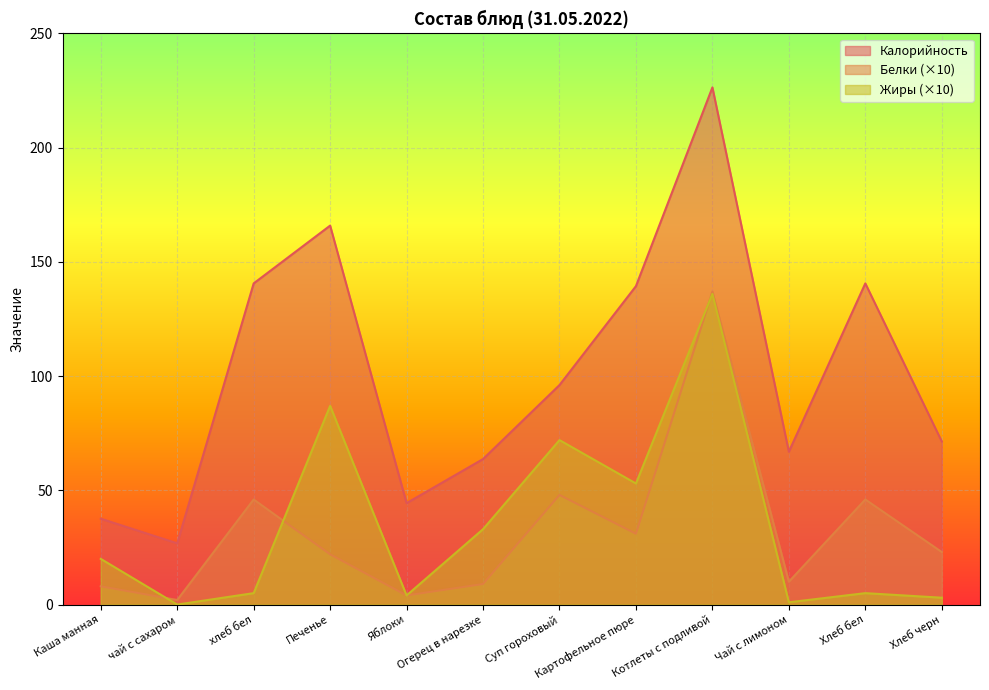

The value of Калорийность at Картофельное пюре is 66.5. True or false?

False